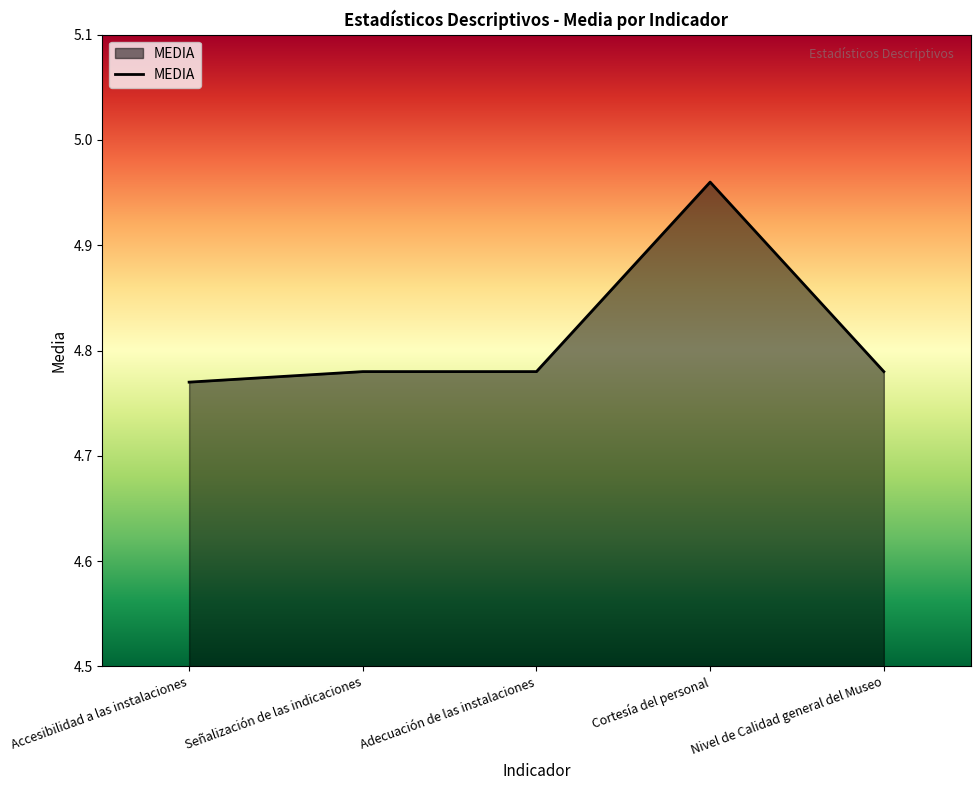

What is the ratio of the value at Nivel de Calidad general del Museo to the value at Accesibilidad a las instalaciones?

1.0